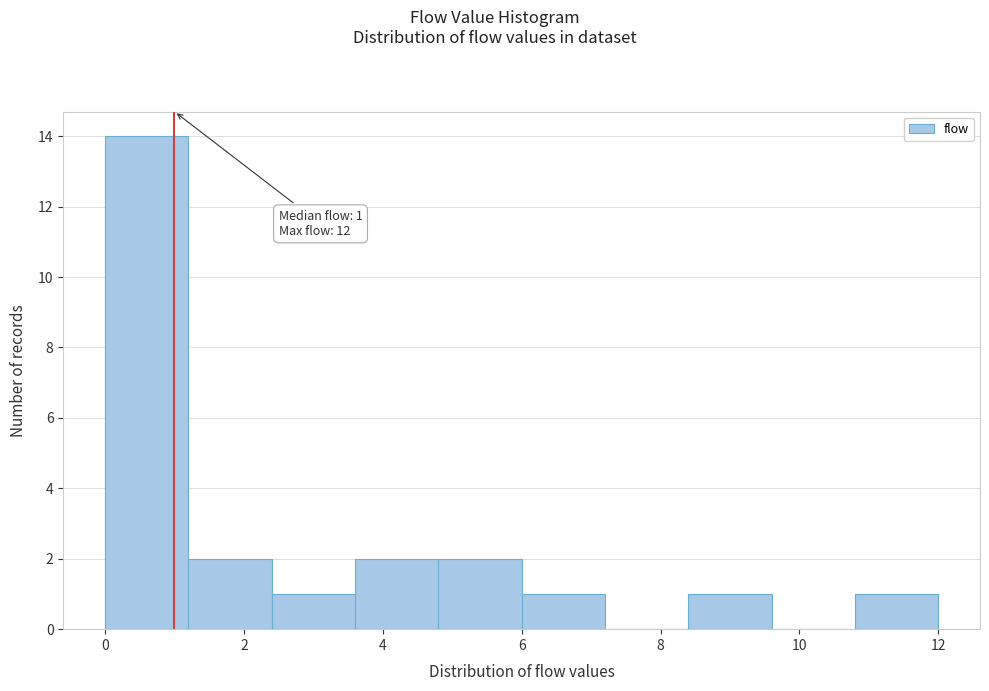

Over which range of the x-axis is the bar tallest?

0.0 to 1.2